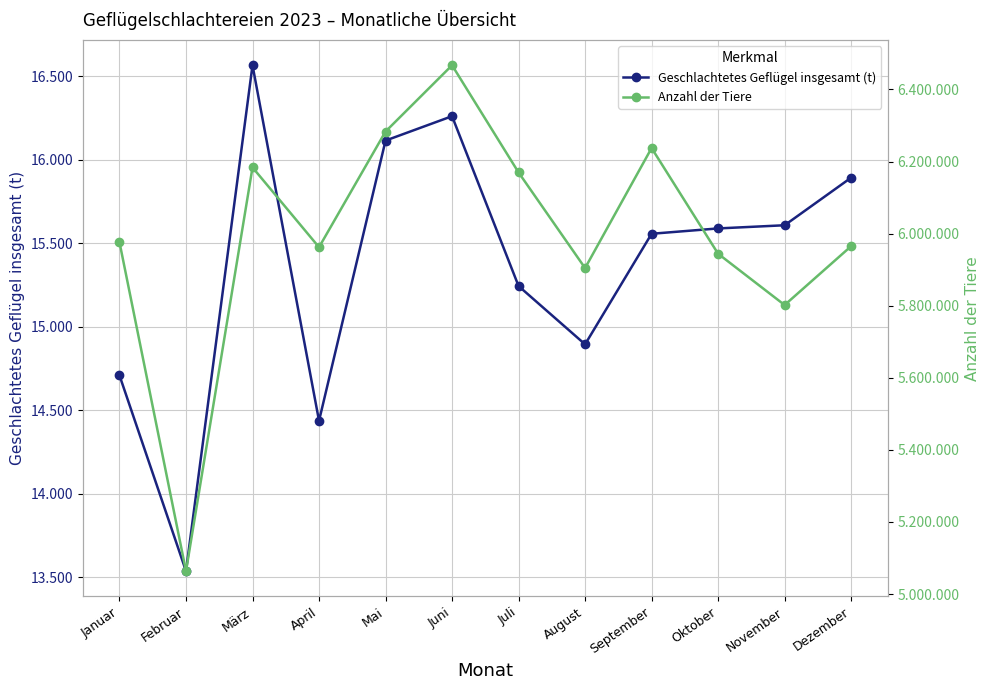

True or false: Geschlachtetes Geflügel insgesamt (t) and Anzahl der Tiere cross at least once.

False